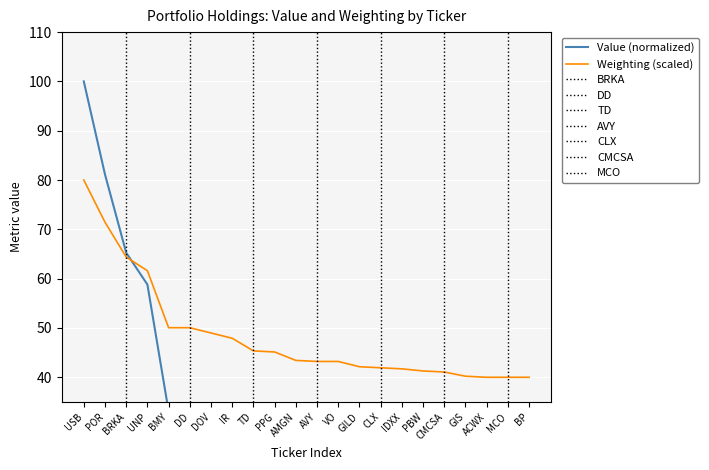

Which series ends up on top after the final intersection of Value (normalized) and Weighting (scaled)?

Weighting (scaled)